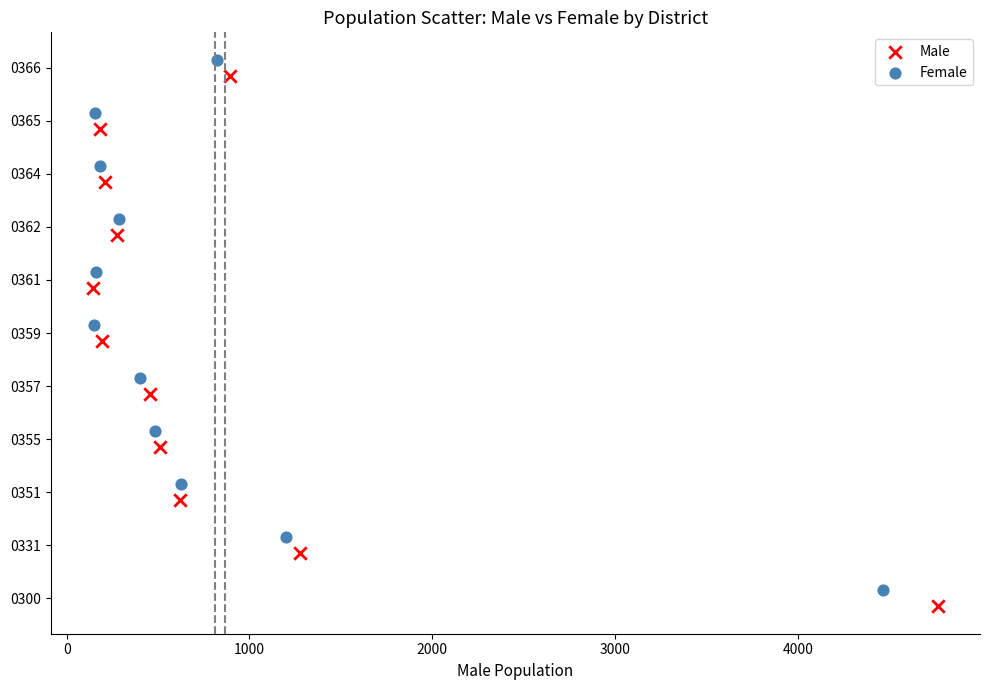

What are all the series names shown in the legend?

Male, Female